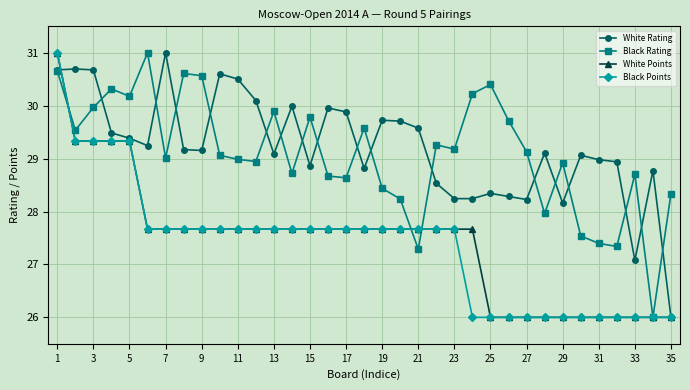

How many data points does each series have?

35